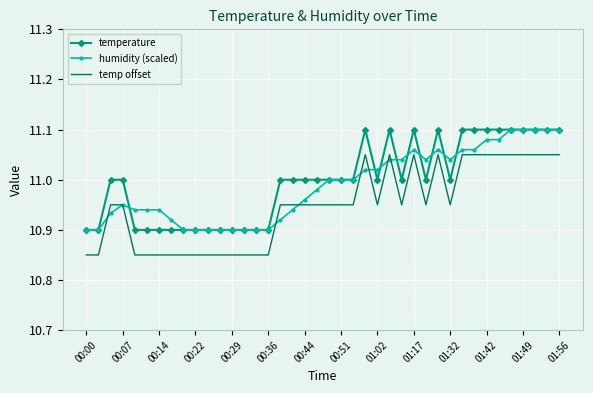

True or false: temp offset and temperature cross at least once.

False